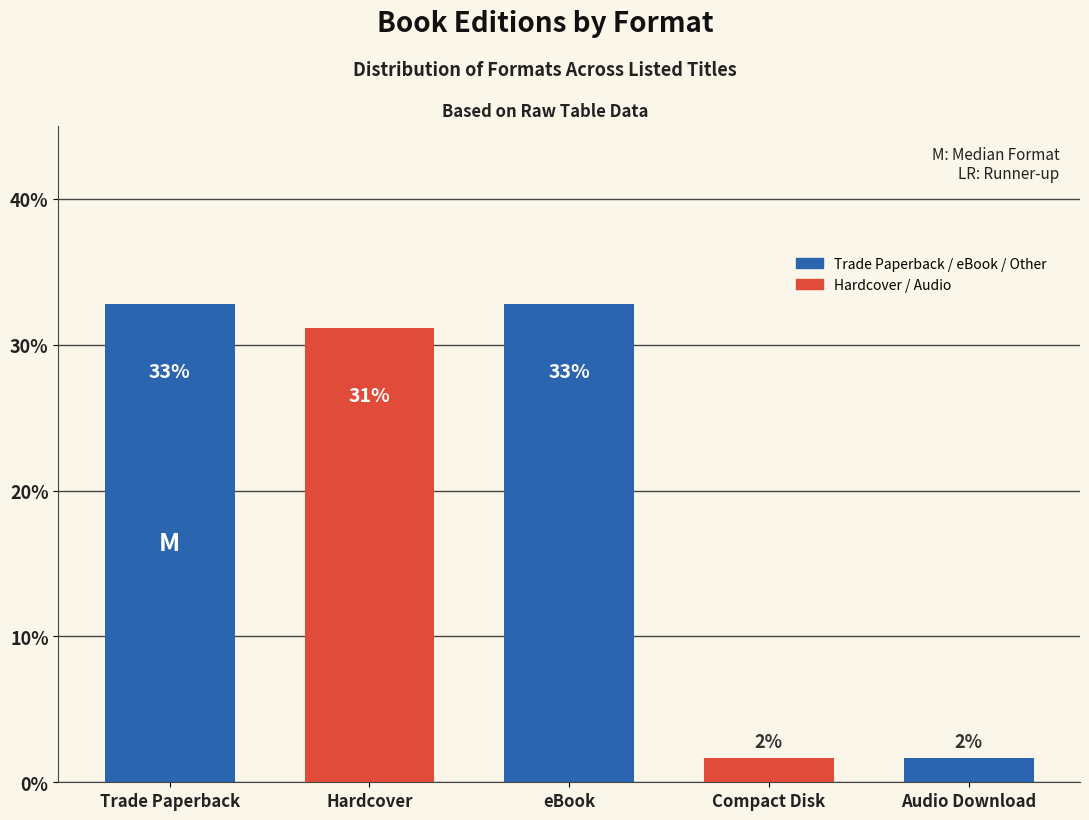

Does the chart contain any negative values?

No